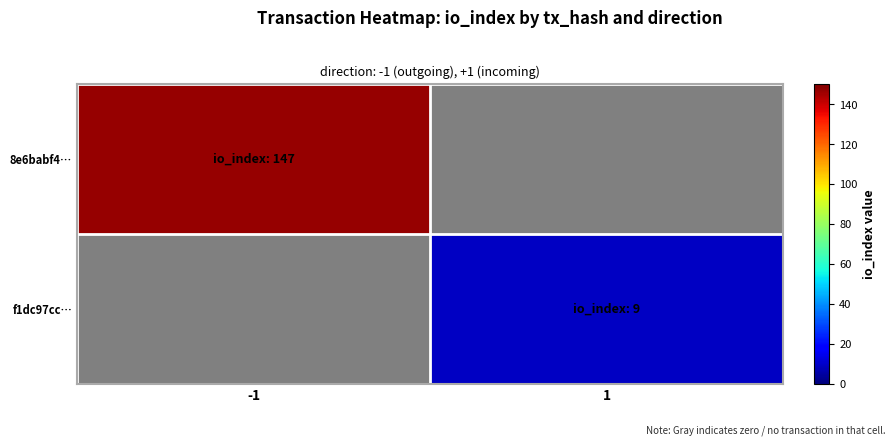

Which category has the highest value in the 8e6babf4… series?

-1